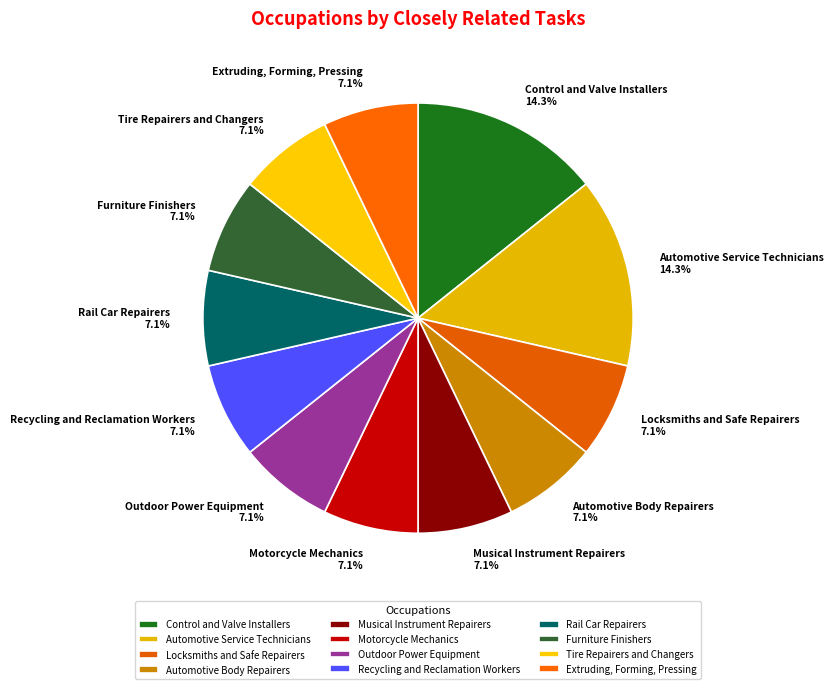

Is it true that Motorcycle Mechanics is 1% of the pie?

False